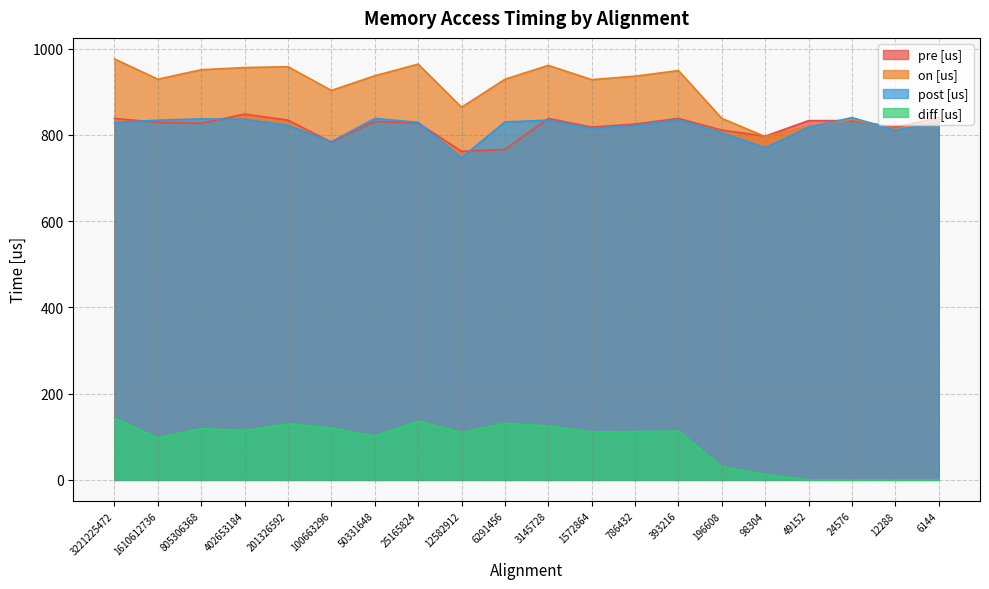

Where is post [us] nearest to the value 793?

100663296